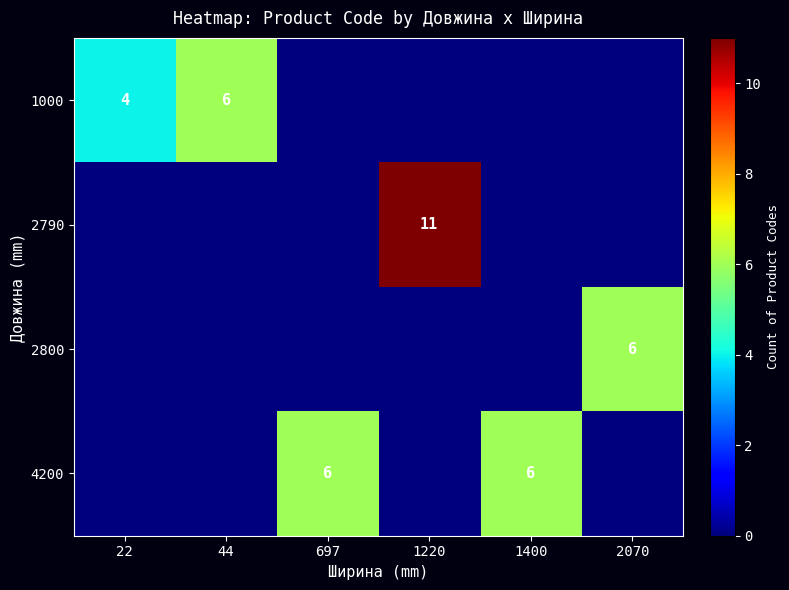

How many series are shown in this chart?

4